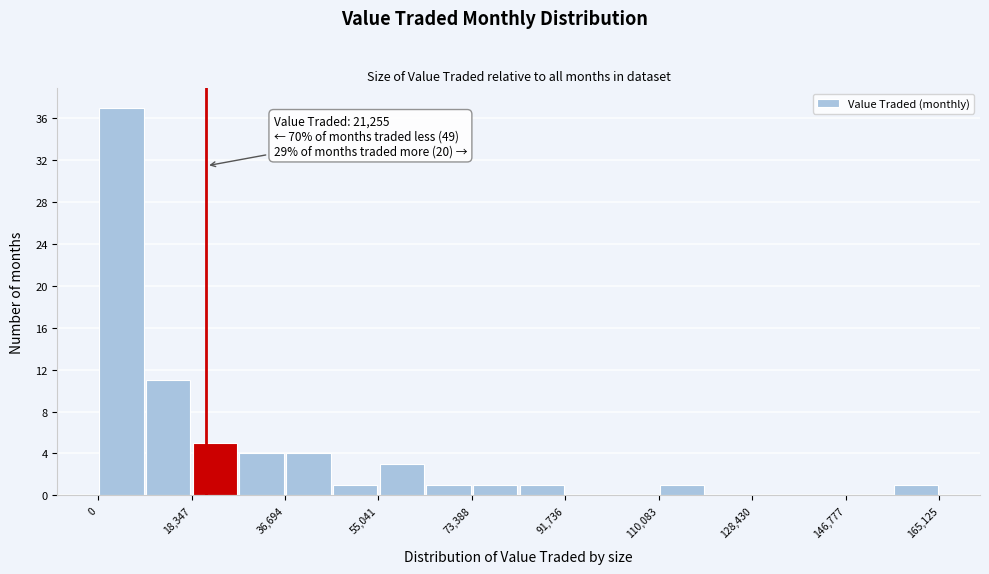

Which range on the x-axis has the tallest bar?

0 to 10000